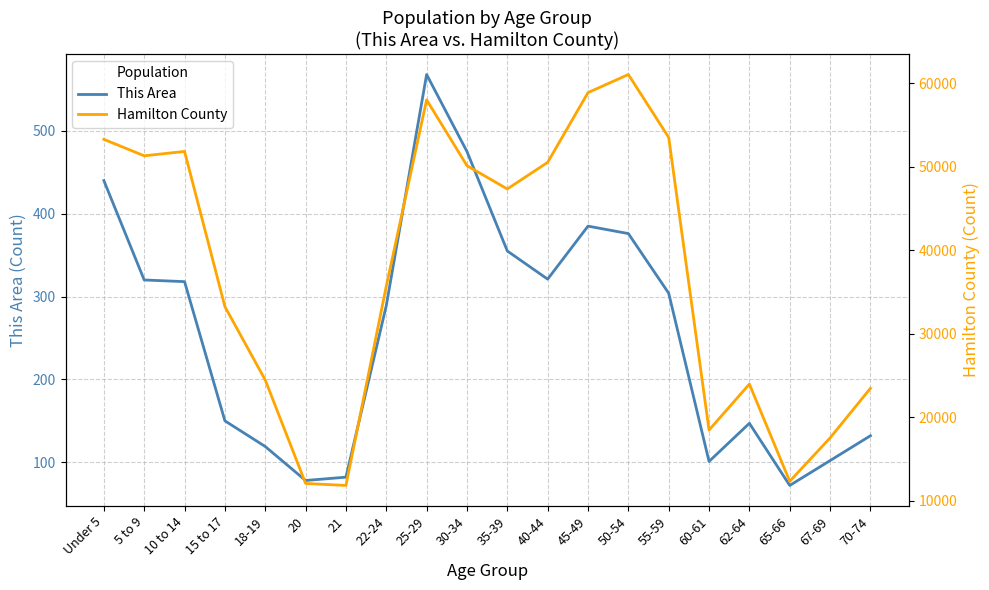

What is the difference between the highest and lowest values at 15 to 17?

33097